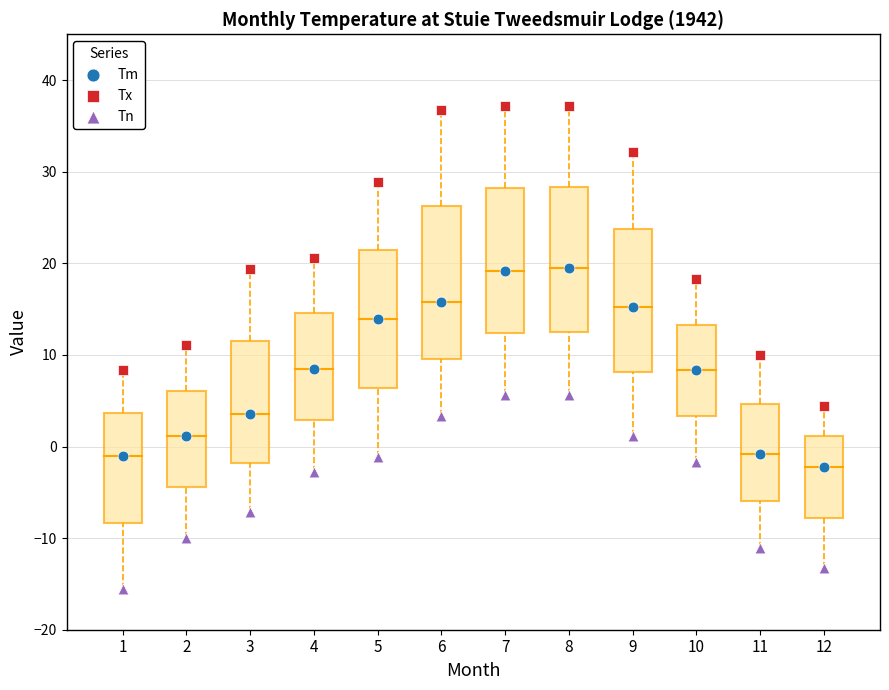

Which series contains the highest Y value?

Tx